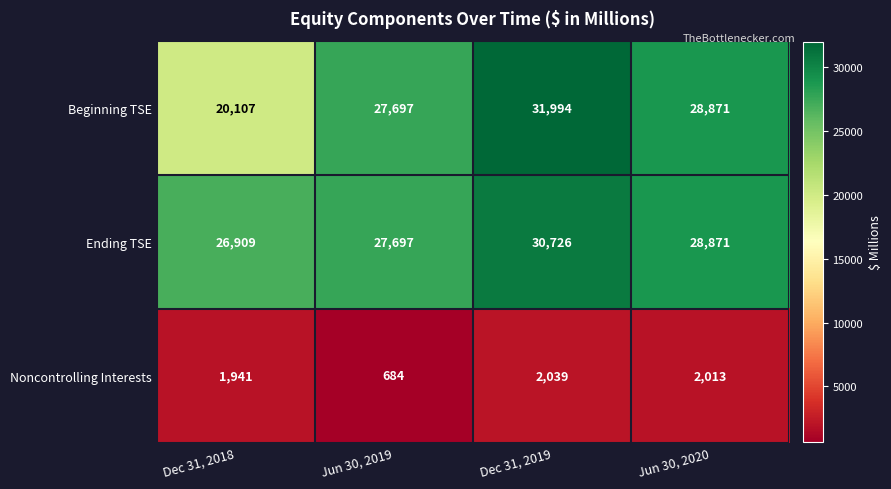

Rank the categories by Ending TSE value from highest to lowest.

Dec 31, 2019, Jun 30, 2020, Jun 30, 2019, Dec 31, 2018